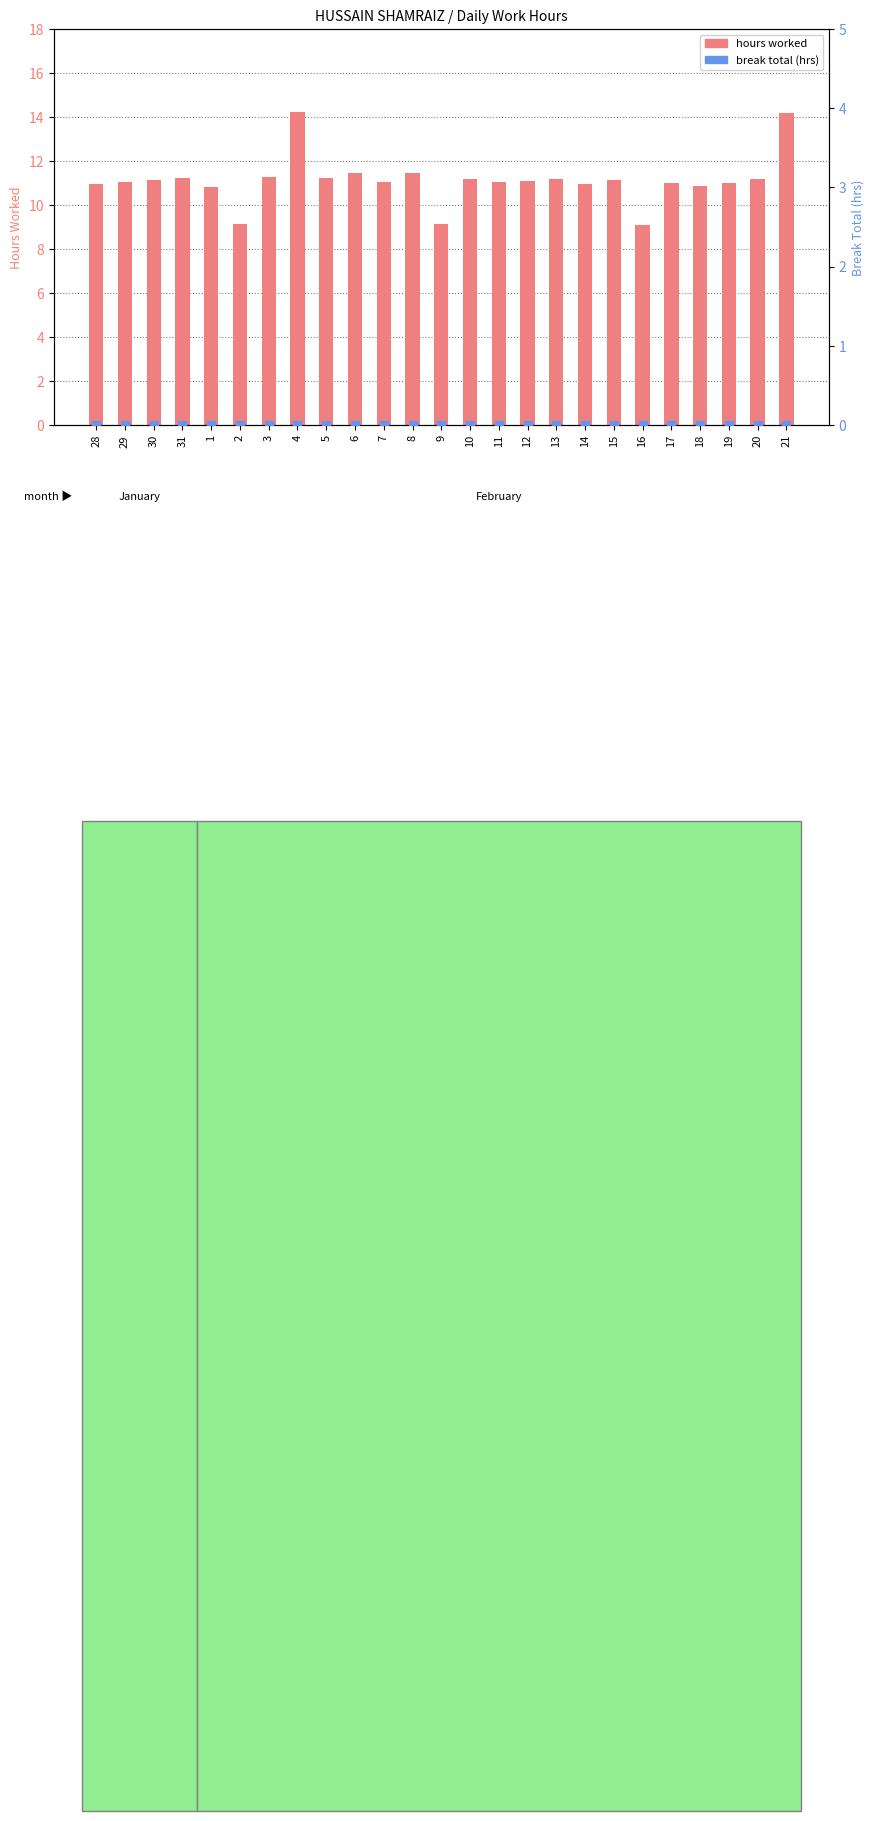

Which series reaches the minimum Y coordinate?

break total (hrs)